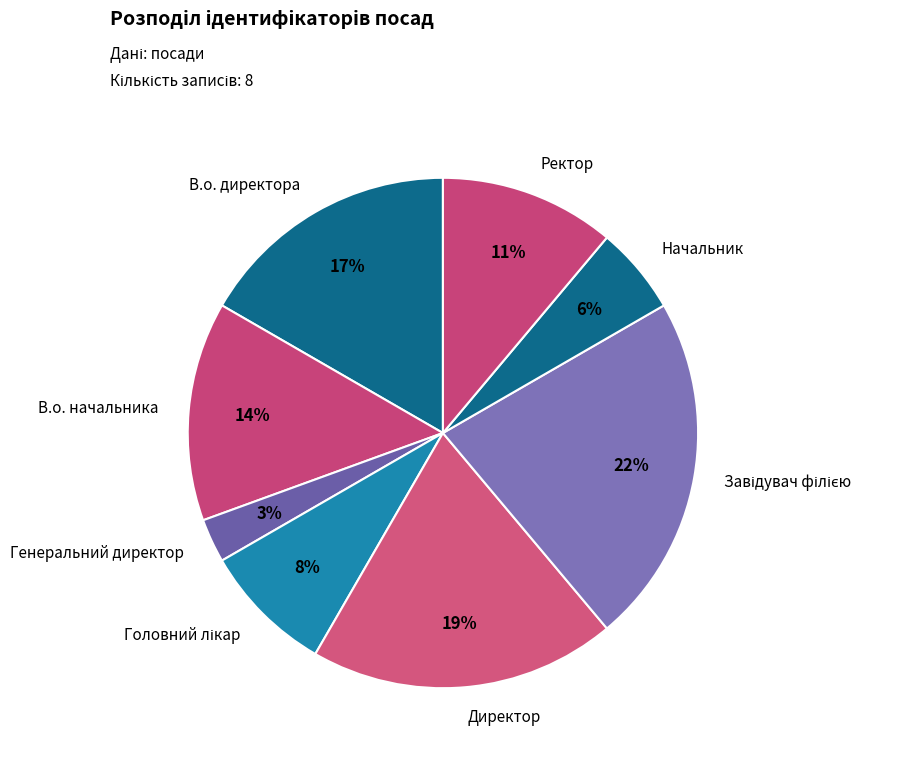

How many slices are in this pie chart?

8